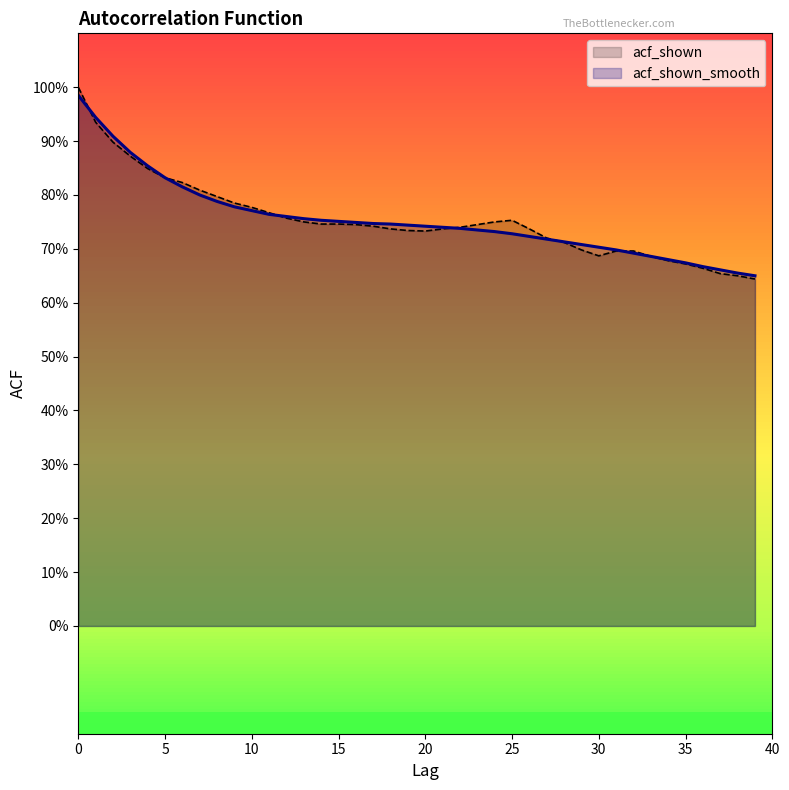

At which label is acf_shown_smooth closest to 0?

39